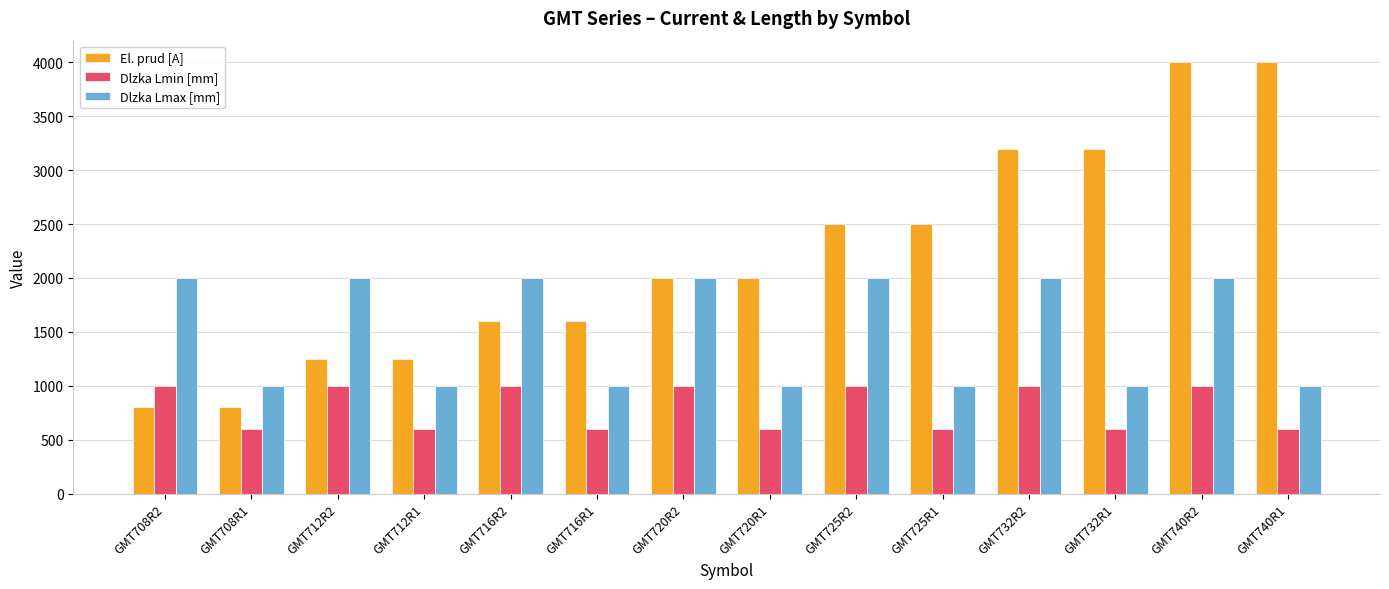

The value of Dlzka Lmax [mm] at GMT725R2 is 2625. True or false?

False